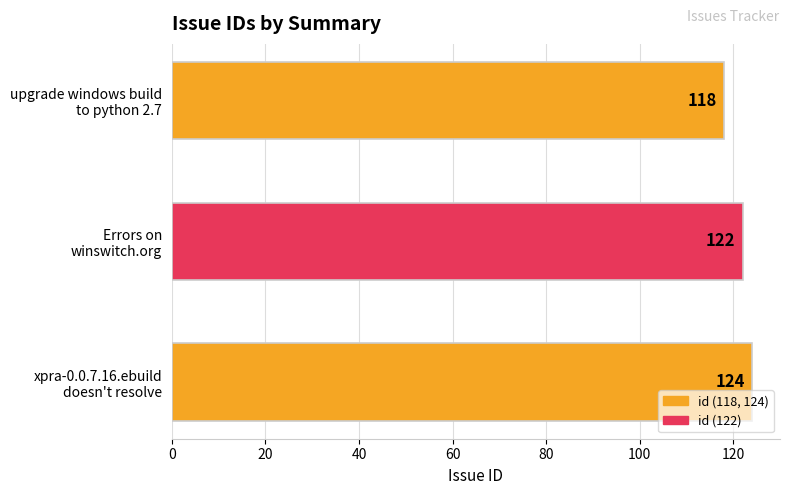

List the labels in order of value, smallest first.

upgrade windows build
to python 2.7, Errors on
winswitch.org, xpra-0.0.7.16.ebuild
doesn't resolve